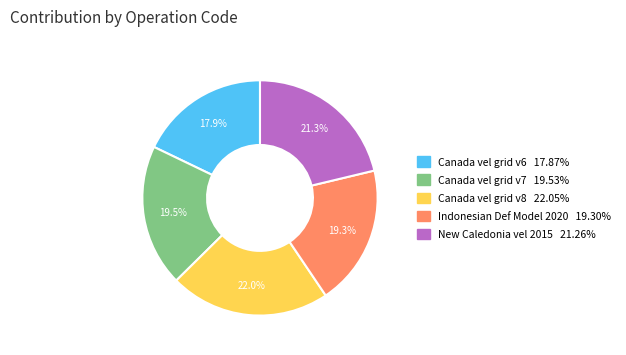

Does any single category account for the majority?

No